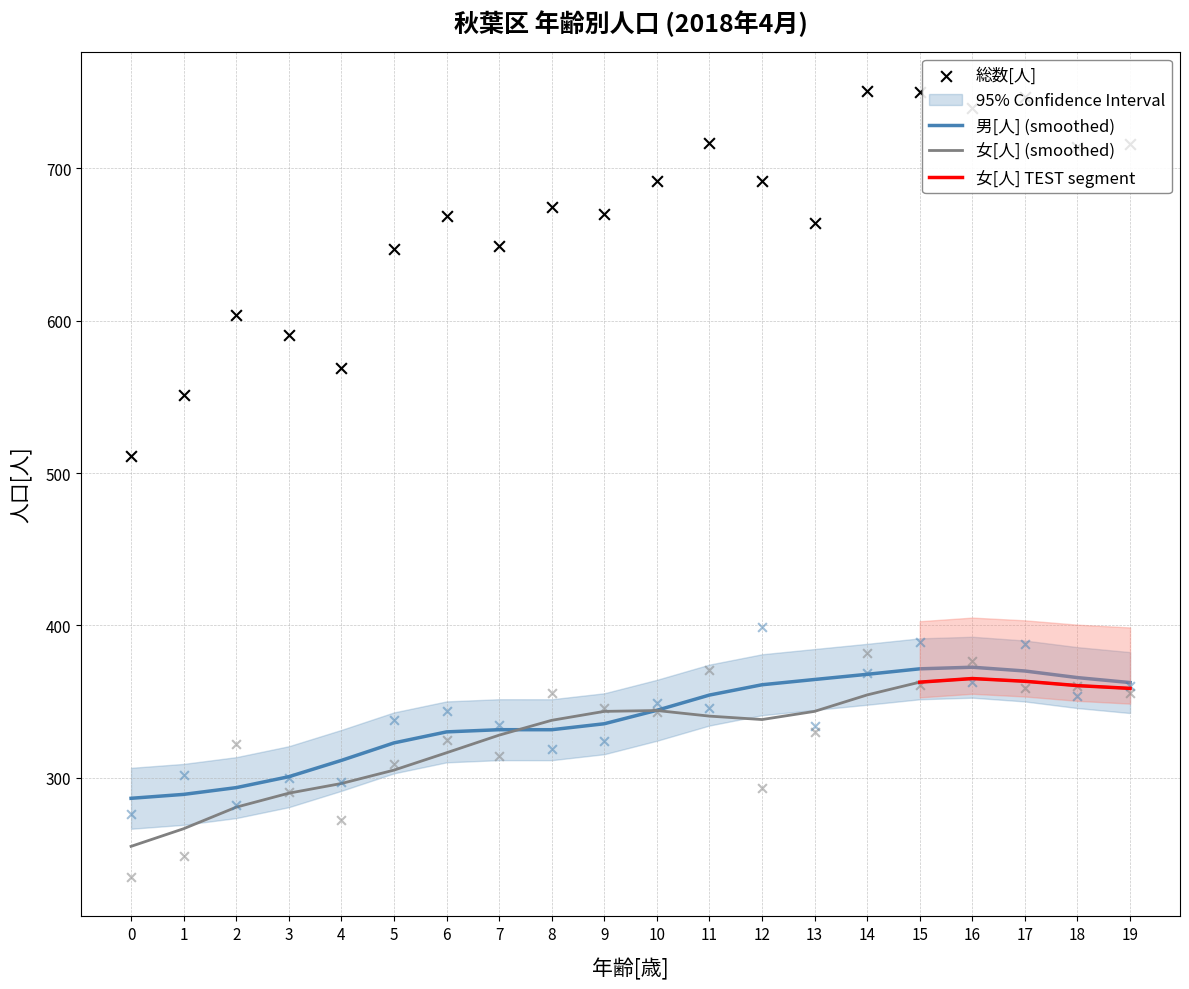

What are all the series names shown in the legend?

総数[人], 男[人], 女[人]